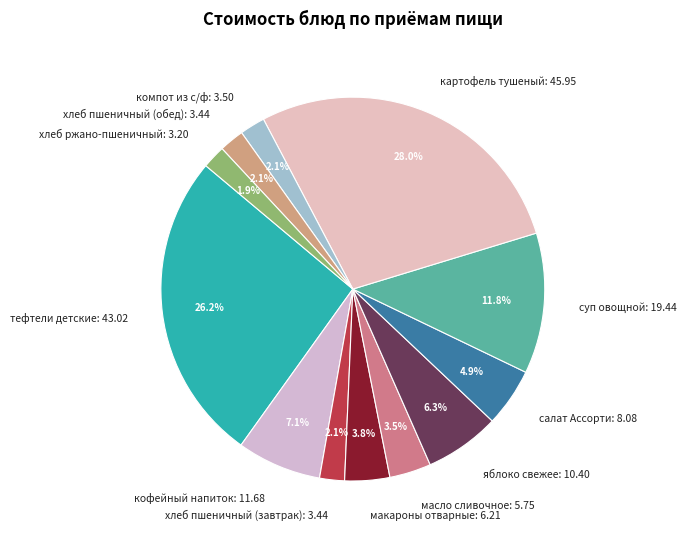

Is there a majority slice in this chart?

No